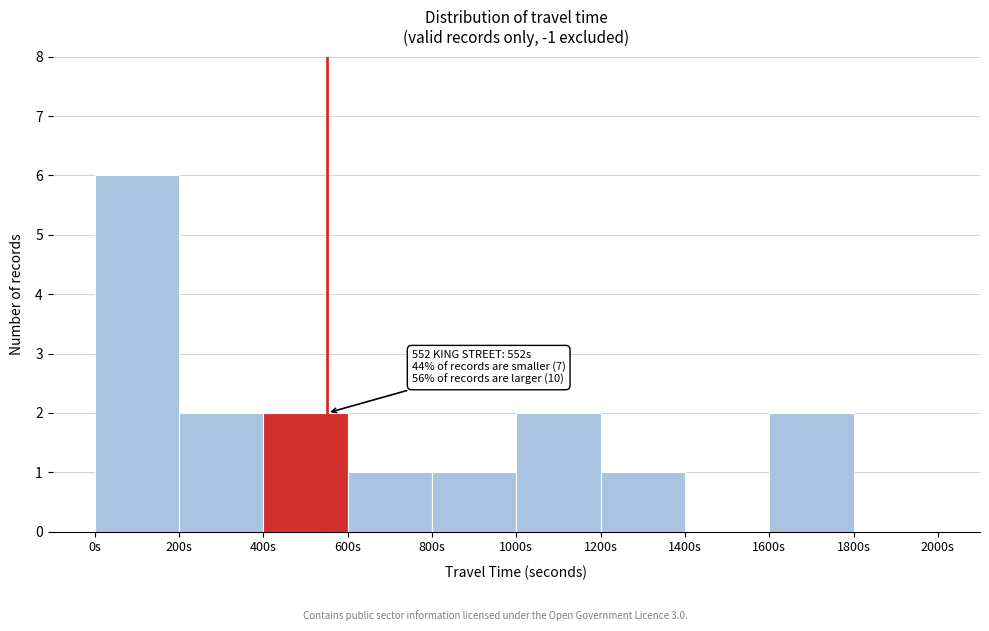

Which range on the x-axis has the tallest bar?

0 to 200